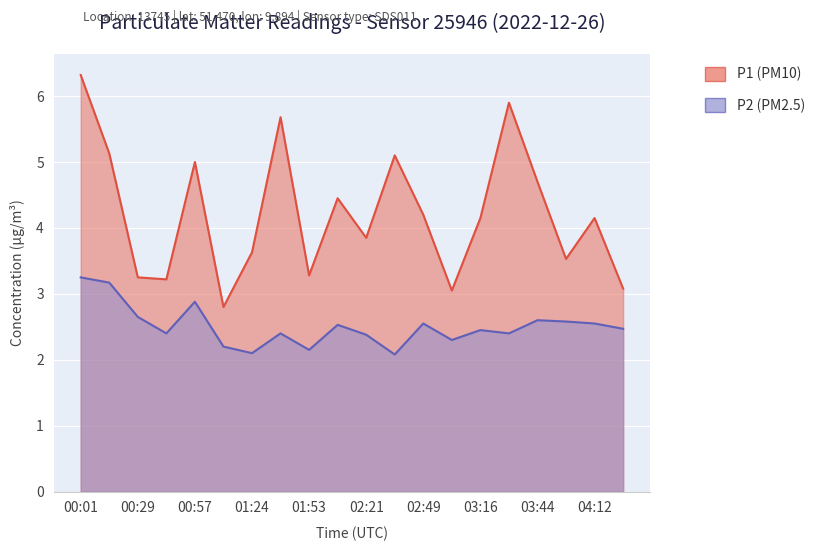

Does the chart display data point markers on the line(s)?

No